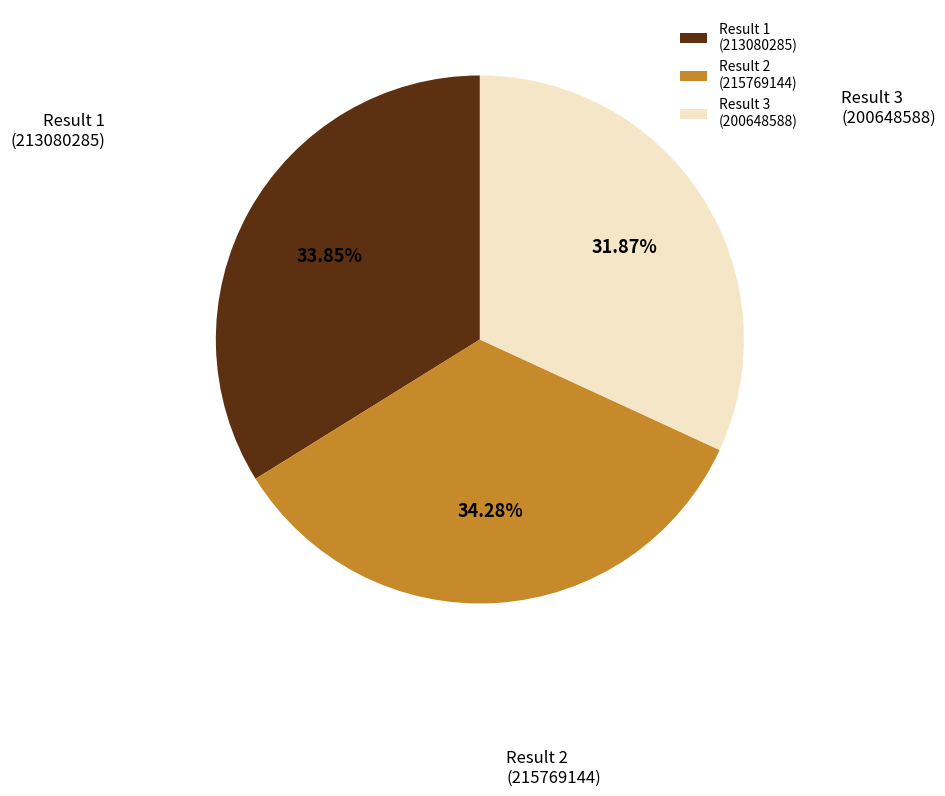

Which slice is the smallest?

Result 3 (200648588)